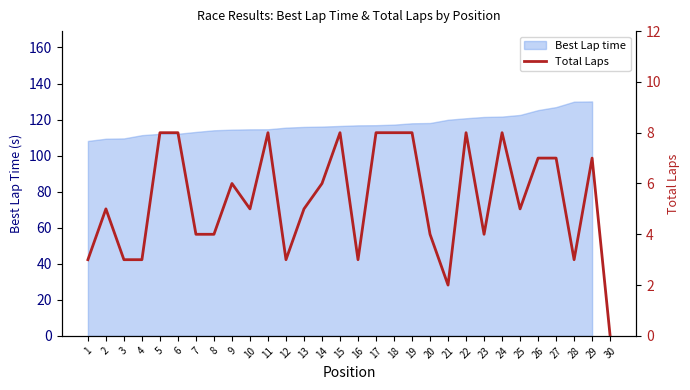

What is the value of the 10th point from the left?

5